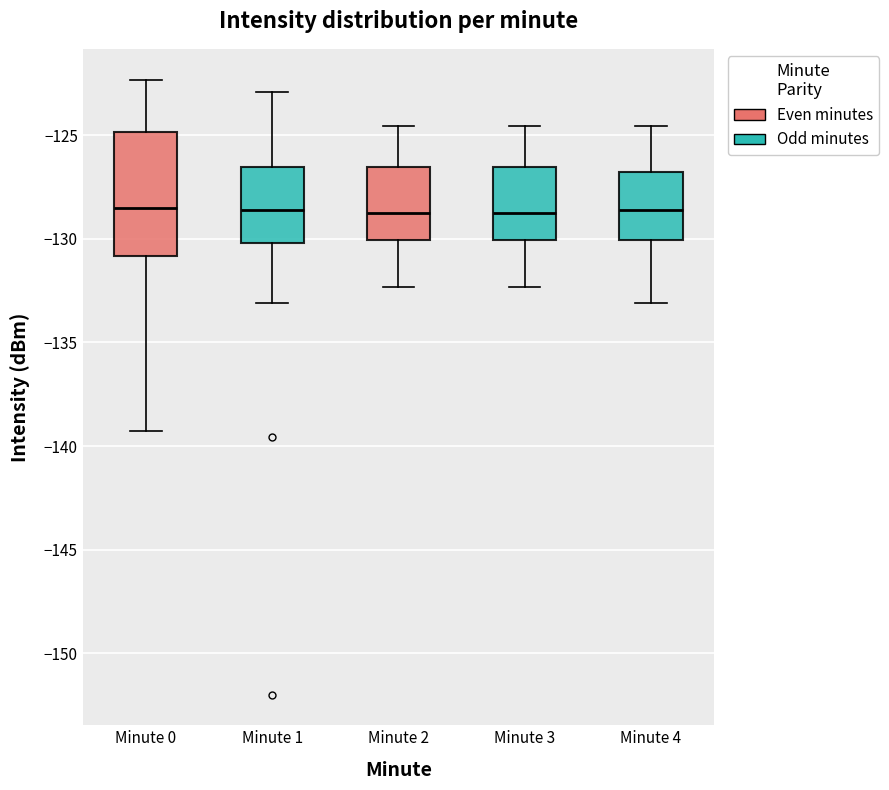

Where does the upper whisker of the box for Minute 2 end on the y-axis? The values are not printed on the chart, so give them approximately, as read against the axis.

-124.5